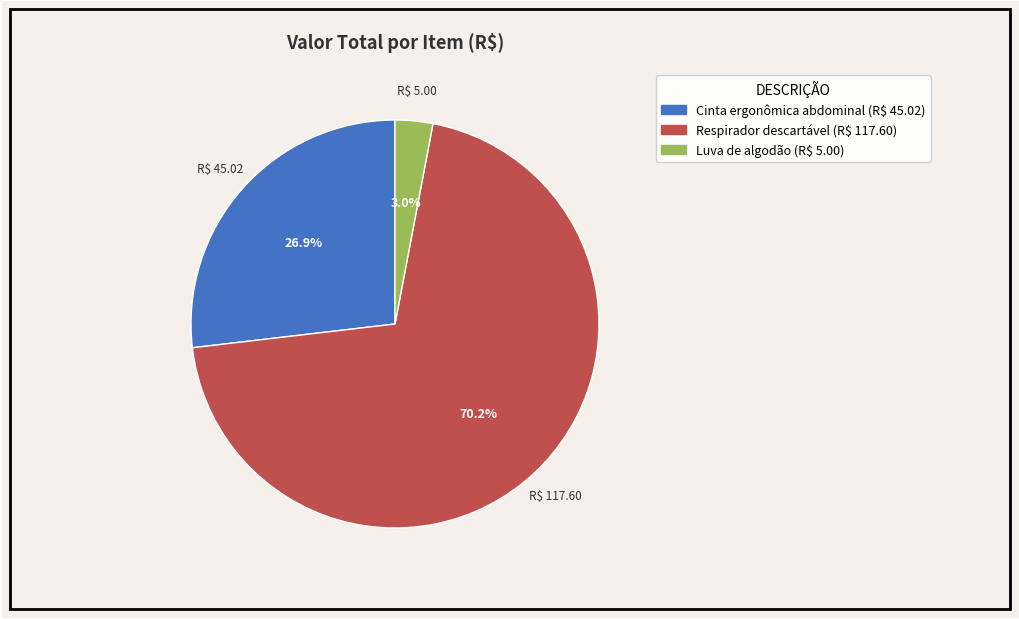

Combined, what portion of the pie is Respirador descartável and Luva de algodão?

73.1%